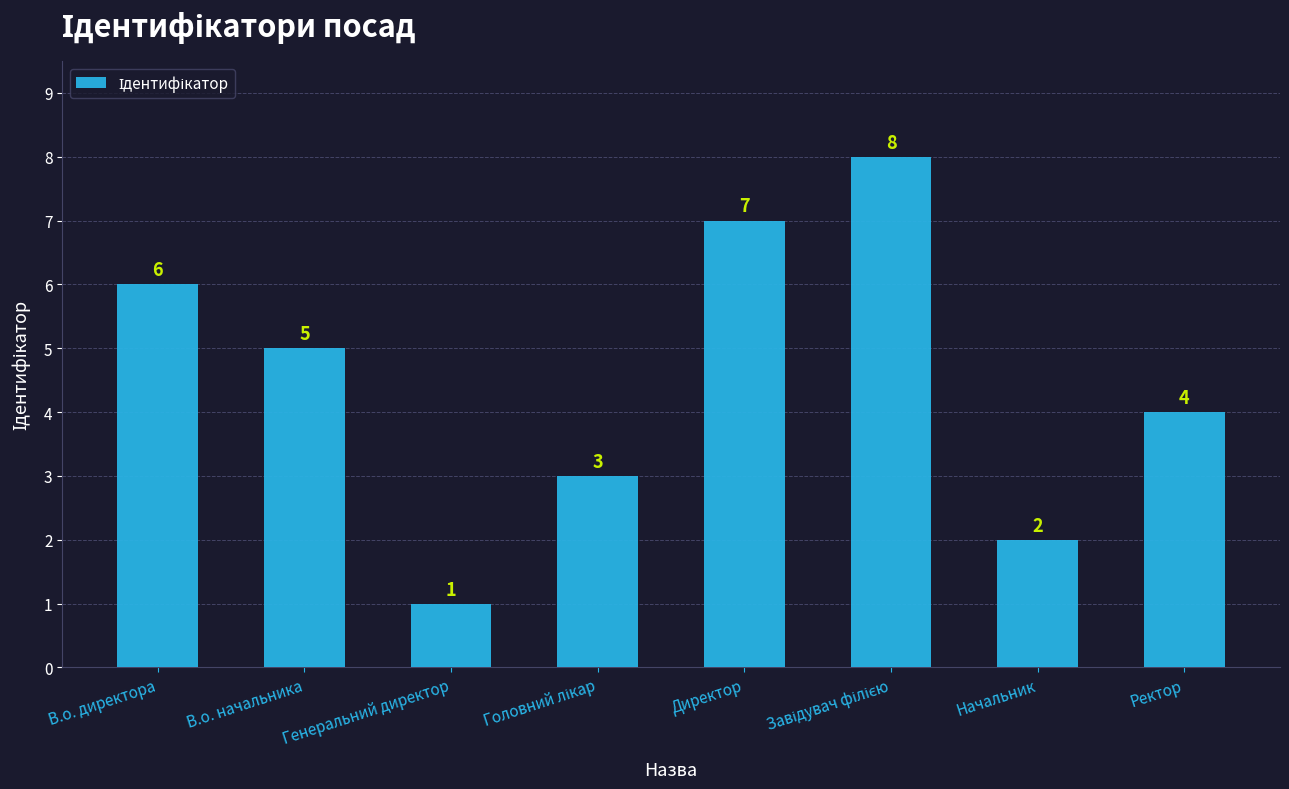

How many values are below 5?

4